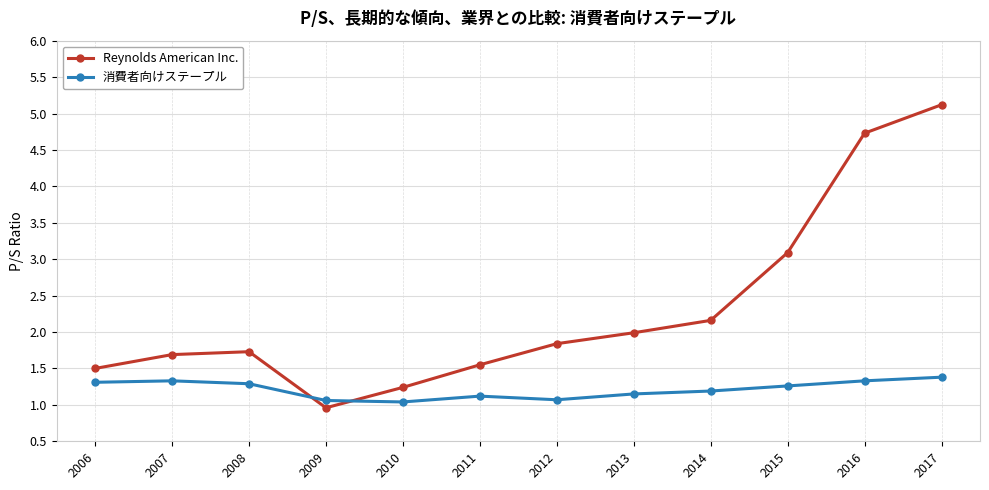

What is the approximate value of Reynolds American Inc. at 2009?

1.0